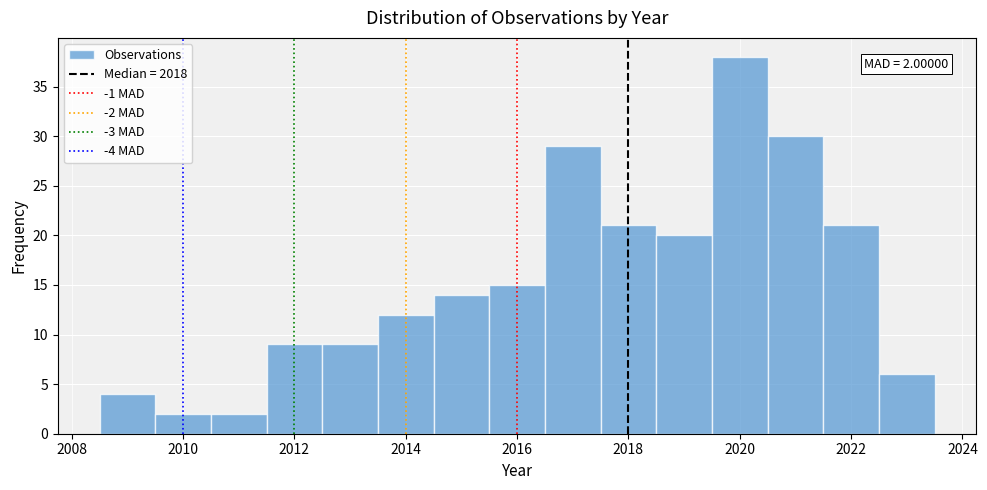

Which range on the x-axis has the tallest bar?

2019.5 to 2020.5